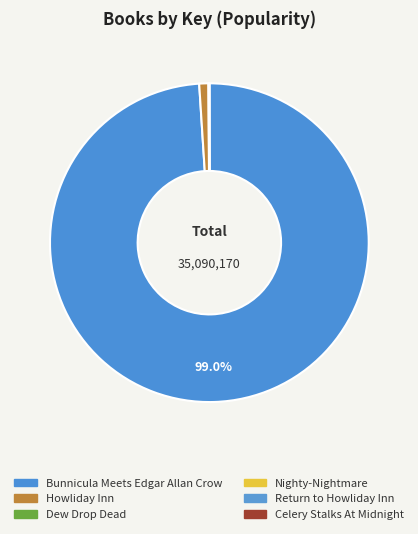

Which slice represents more than half of the pie?

Bunnicula Meets Edgar Allan Crow